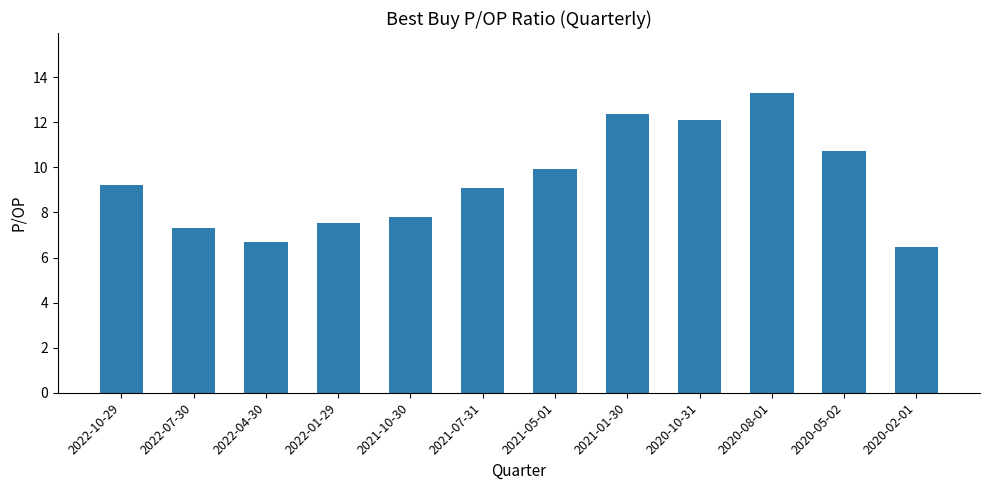

At which category does the chart reach its peak across all series?

2020-08-01